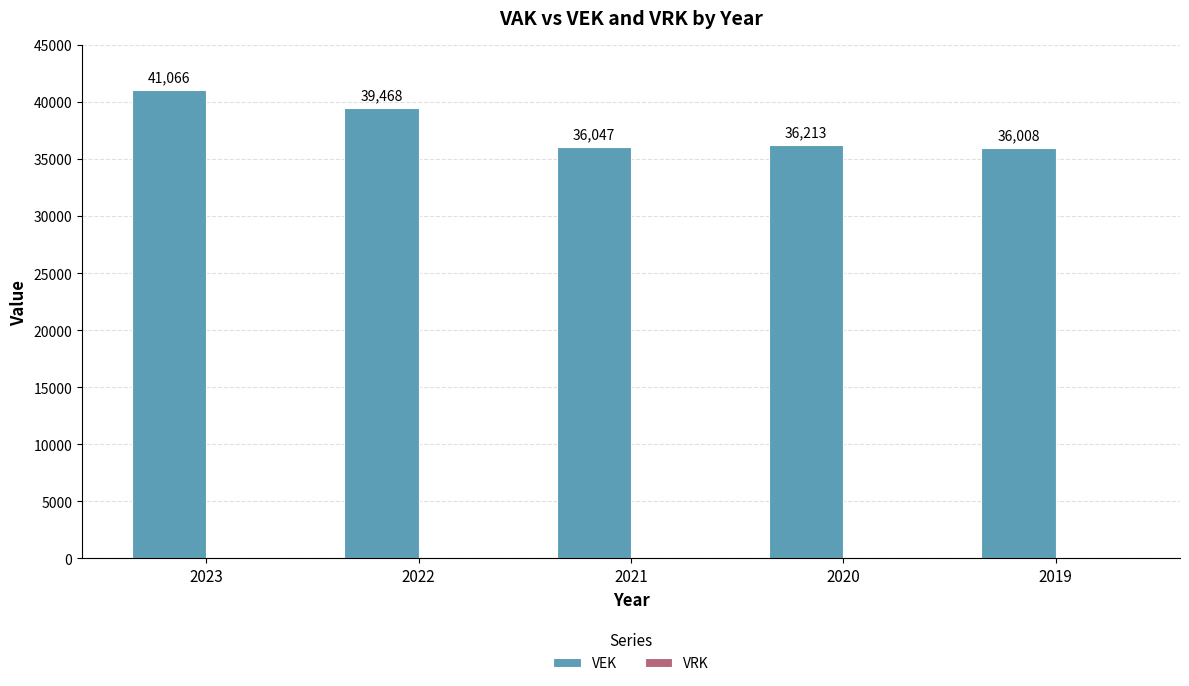

At which label does the data first exceed 36213?

2023